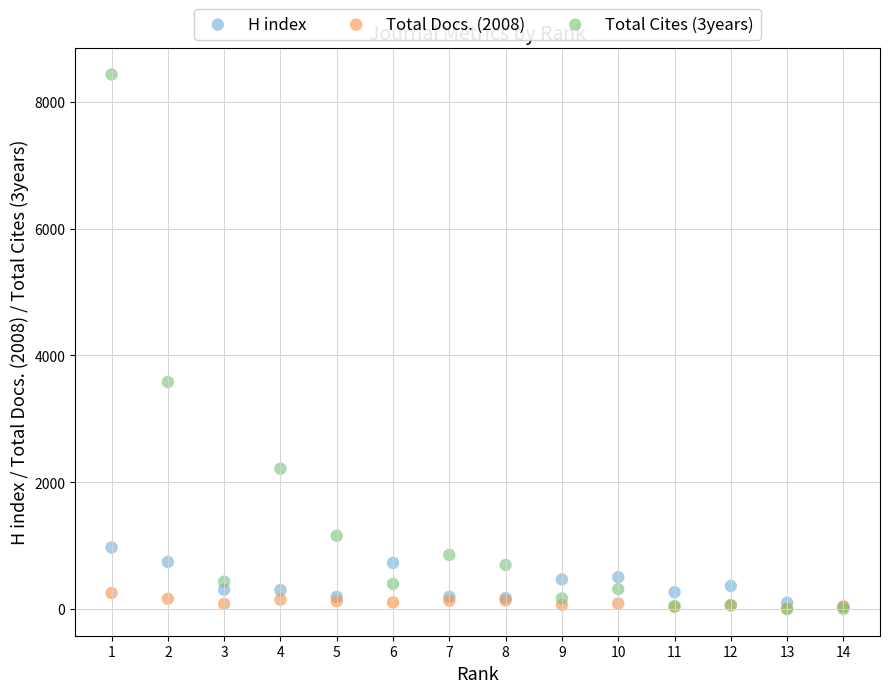

Across all series, what Y value is closest to 4215?

3580